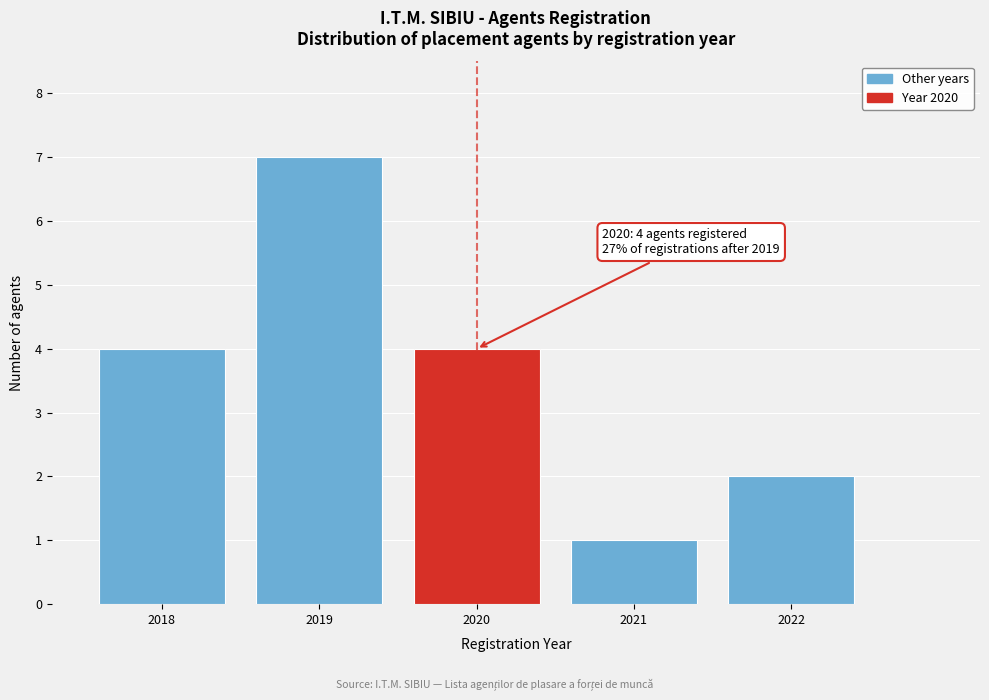

Reading left to right, transcribe all the data shown in this chart.

4	7	4	1	2